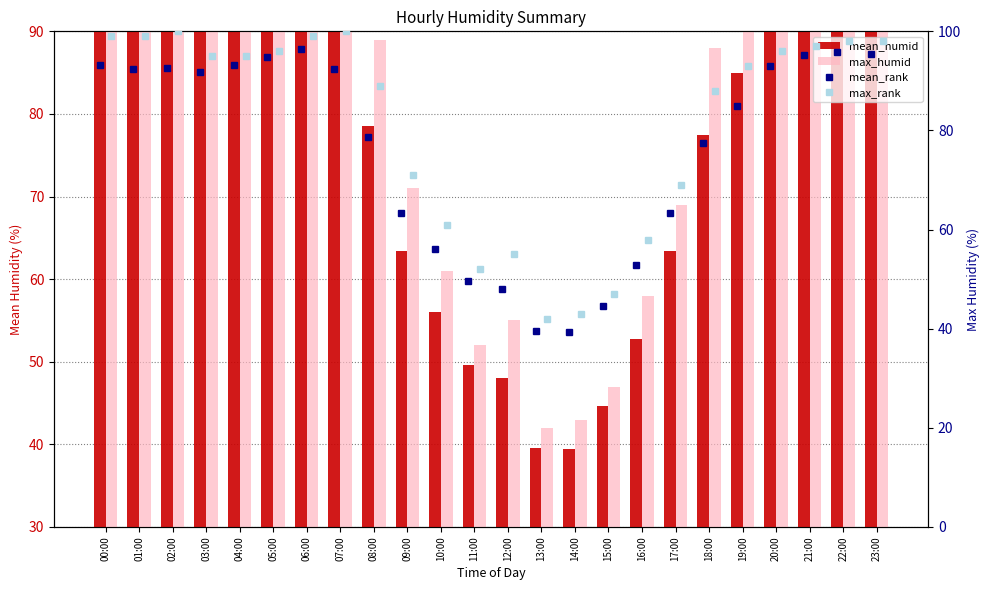

What is the difference between the second highest and second lowest values in the mean_humid series?

56.2